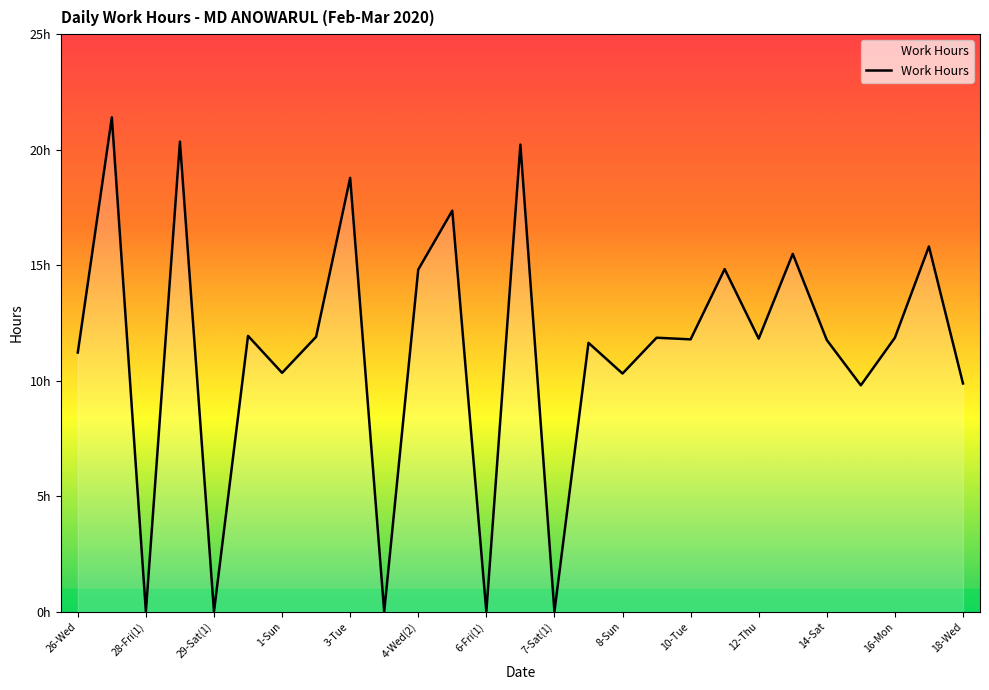

How many interior local peaks (higher than both neighbors) does the data have?

11